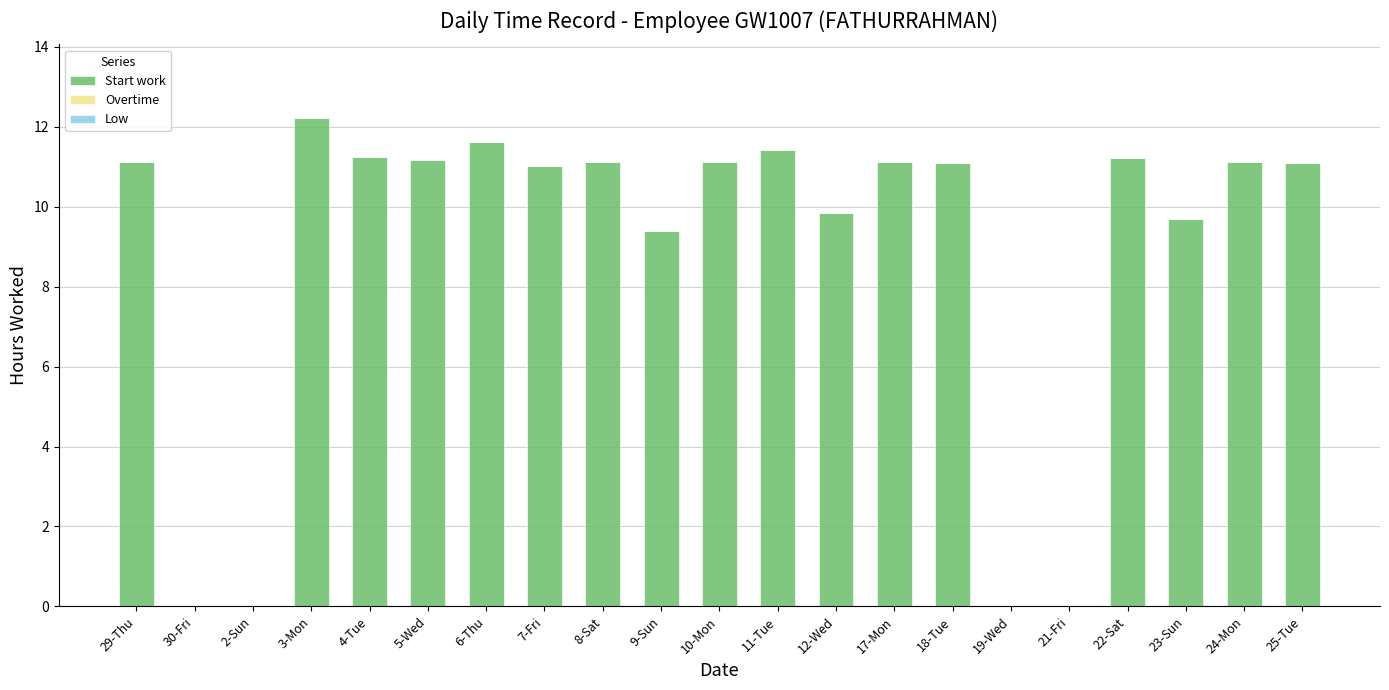

What is the greatest value displayed?

12.2